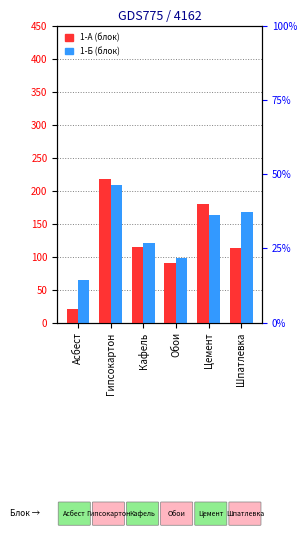

Is the value of 1-Б at Обои greater than the value of 1-А at Асбест?

Yes